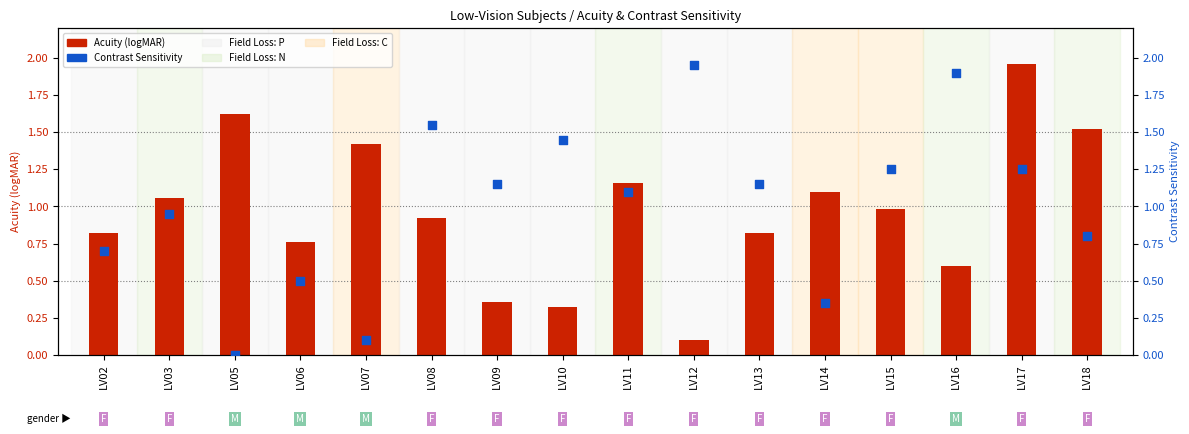

Which series has the largest total across all categories?

Contrast Sensitivity